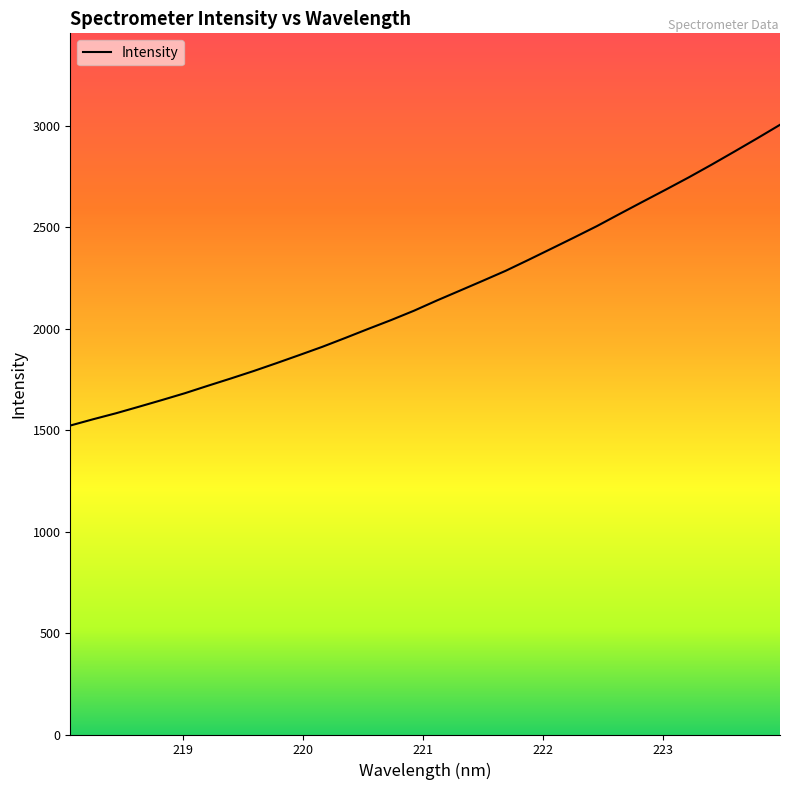

What is the difference between the maximum and minimum values?

1482.9